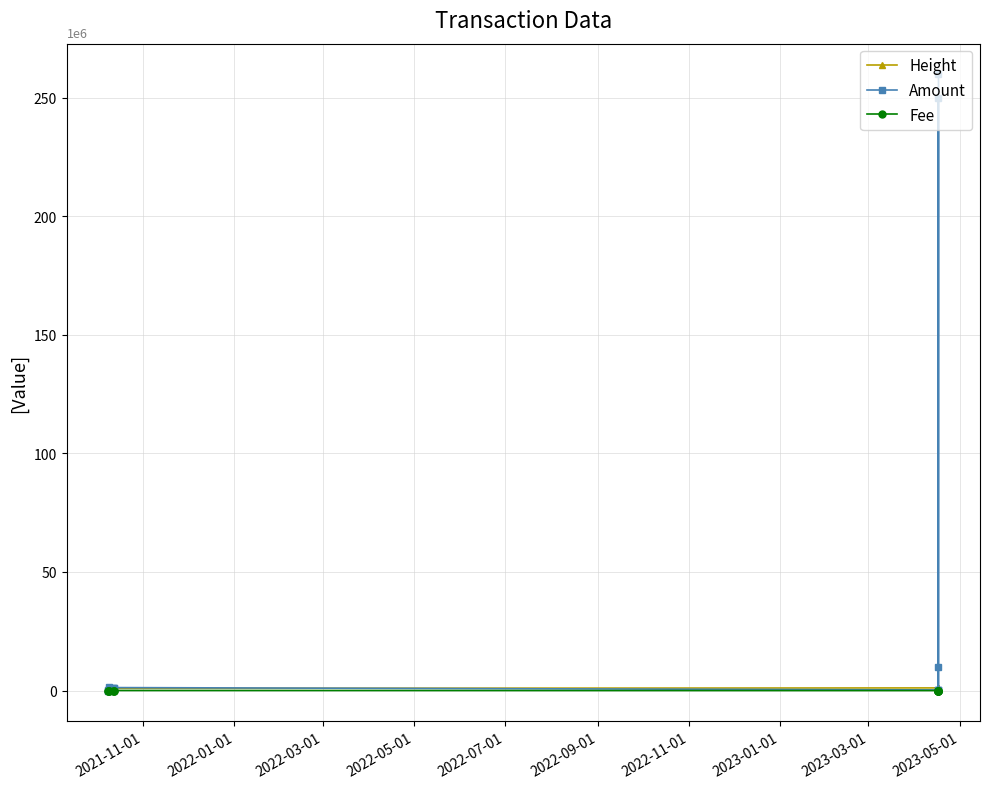

Reading left to right, transcribe all the data shown in this chart.

Height: 0.9	0.9	0.9	0.9	0.9	0.9	0.9	1.1	1.1	1.1	1.1	1.1	1.1
Amount: 0.1	0.0	0.1	1.4	1.3	1.2	1.3	0.3	0.2	10.0	250.0	0.3	259.7
Fee: 0.0	0.0	0.0	0.0	0.0	0.0	0.0	0.0	0.0	0.0	0.0	0.0	0.0